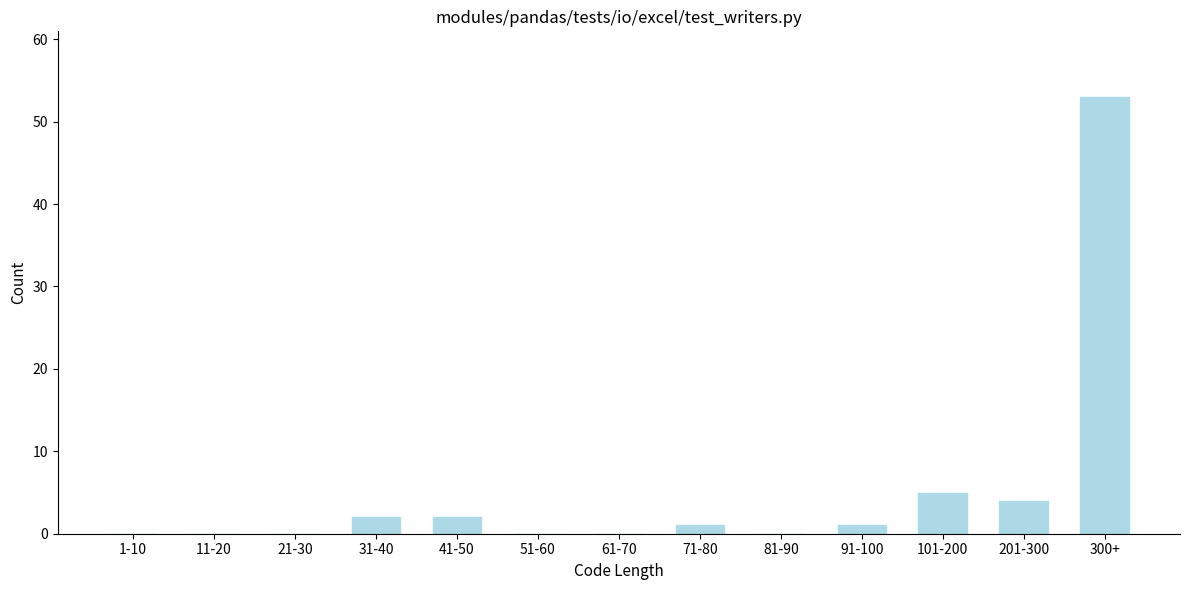

Reading left to right, list all the values displayed in this chart.

1-10=0	11-20=0	21-30=0	31-40=2	41-50=2	51-60=0	61-70=0	71-80=1	81-90=0	91-100=1	101-200=5	201-300=4	300+=53